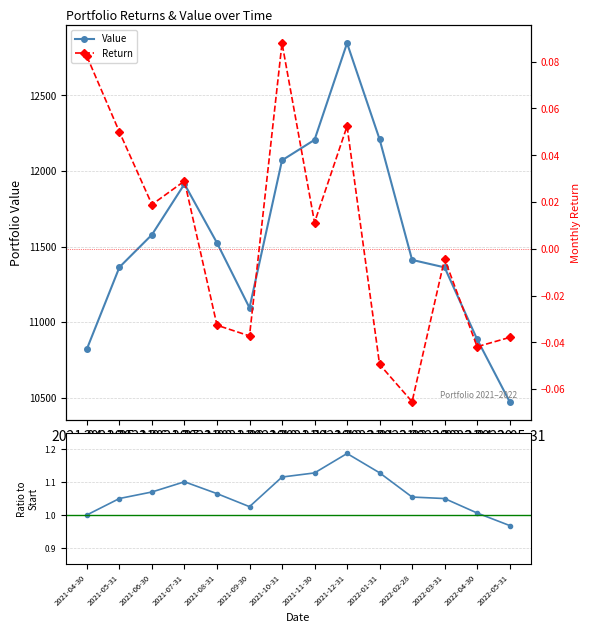

How many values in the Return series are below 0?

7